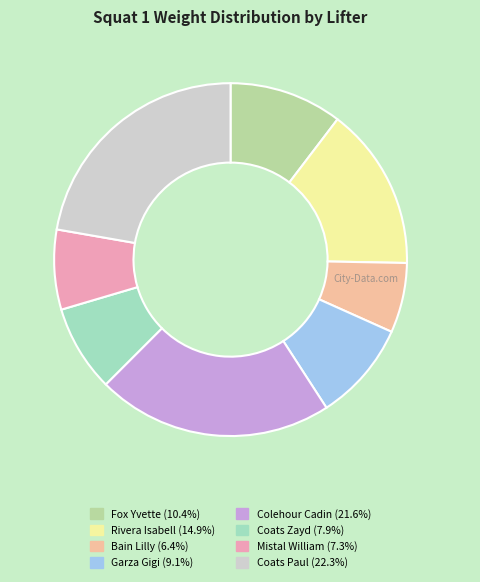

Approximately how many times larger is the value at Rivera Isabell compared to Fox Yvette?

1.4